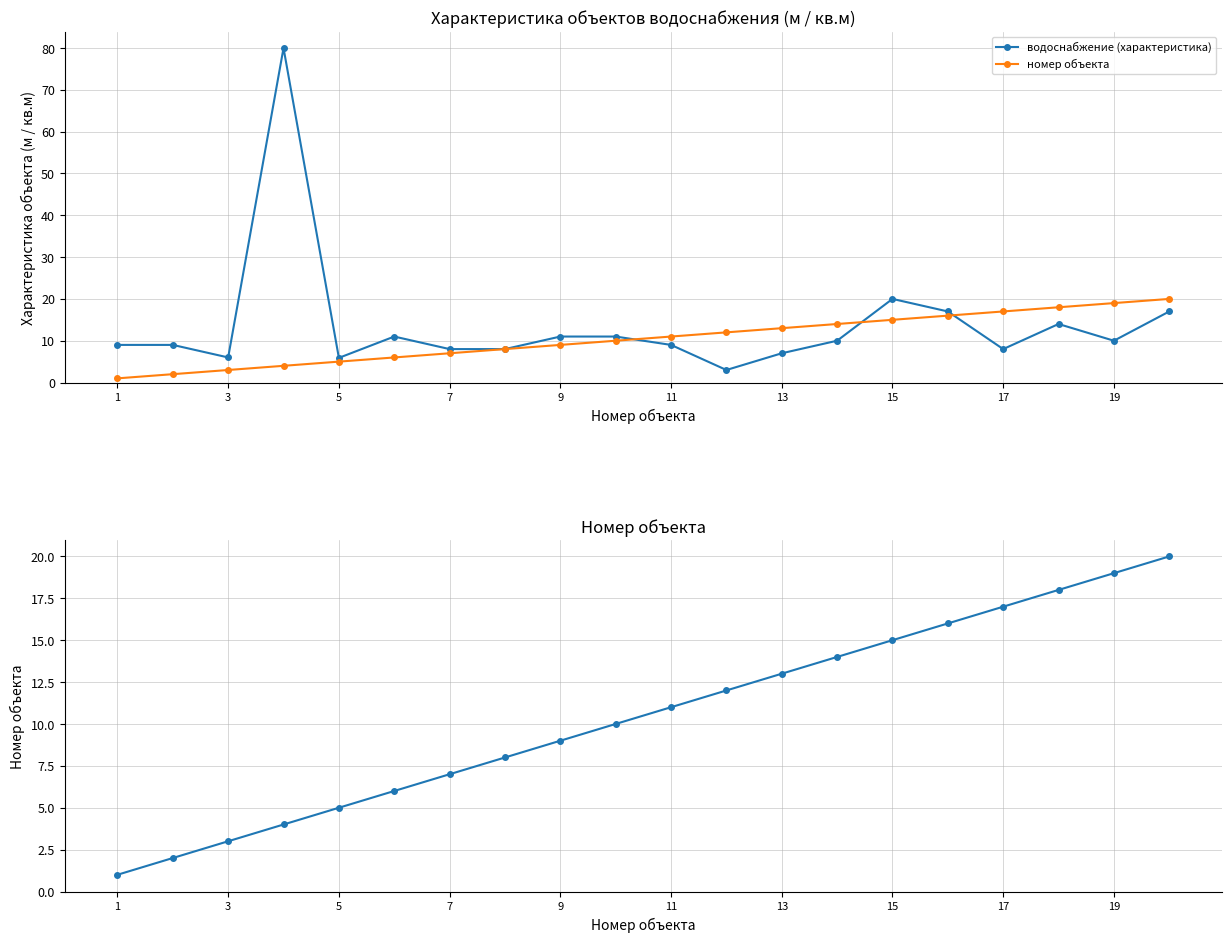

At 18, list the series in order from smallest to largest.

водоснабжение (характеристика), номер объекта